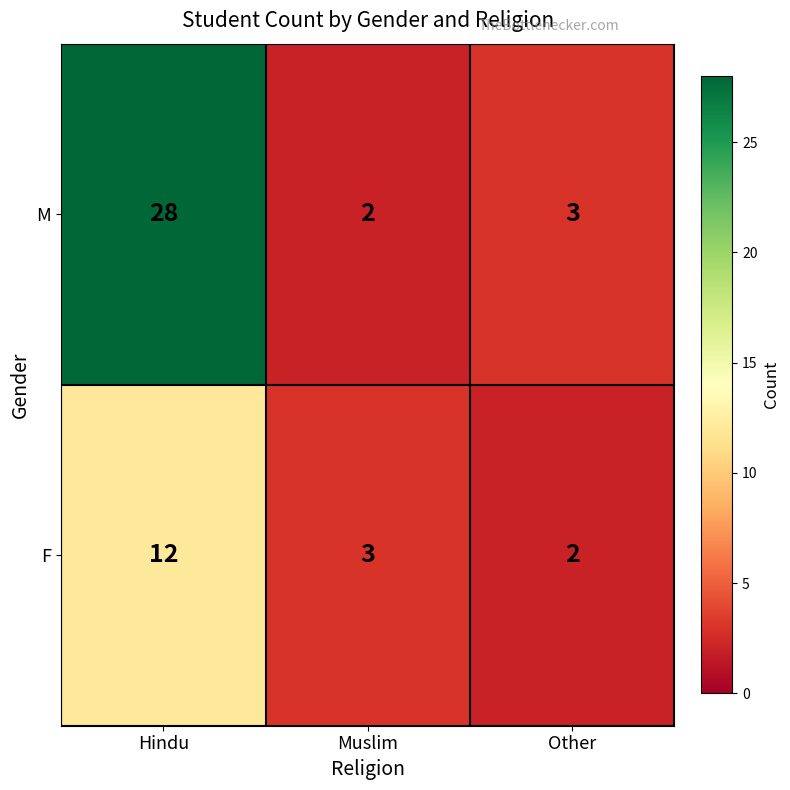

What is the total value across all series at Other?

5